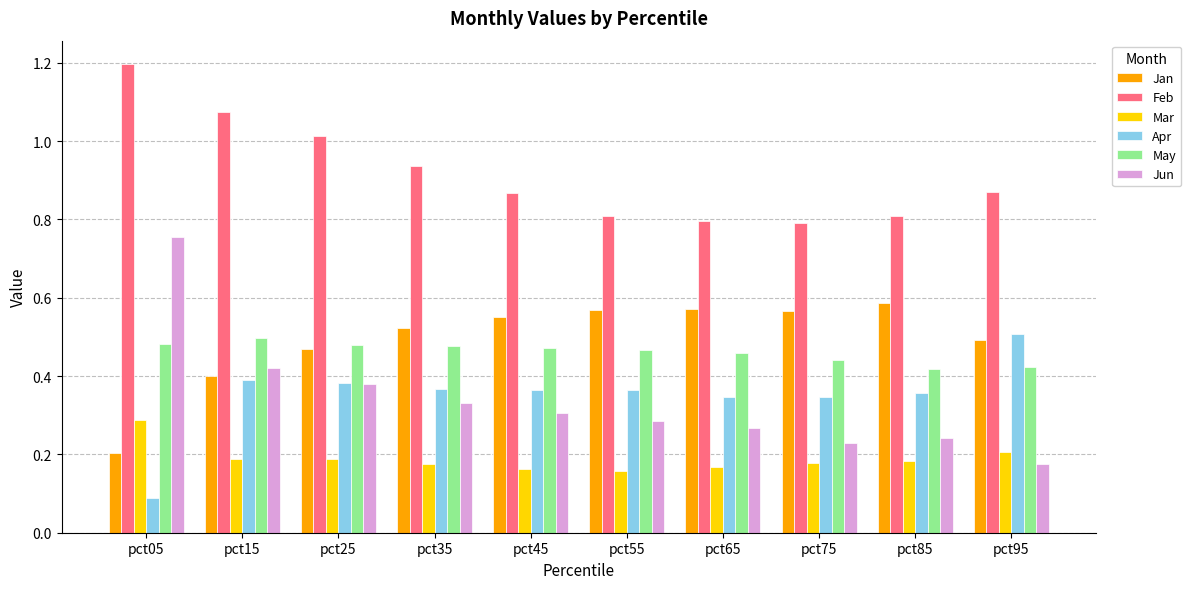

Is it true that May equals 0.7 at pct45?

False